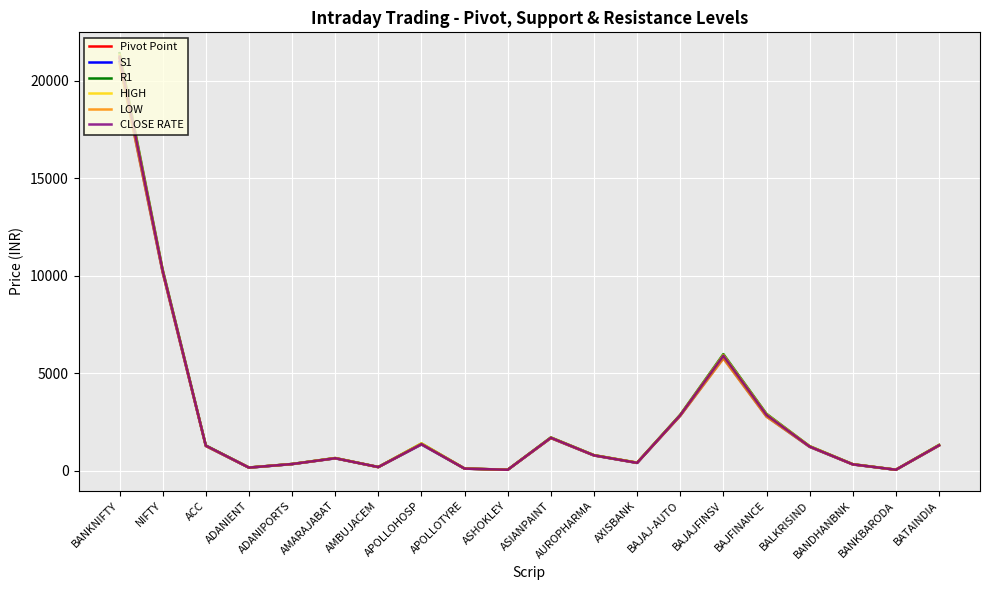

Which label corresponds to the largest value in the chart?

BANKNIFTY